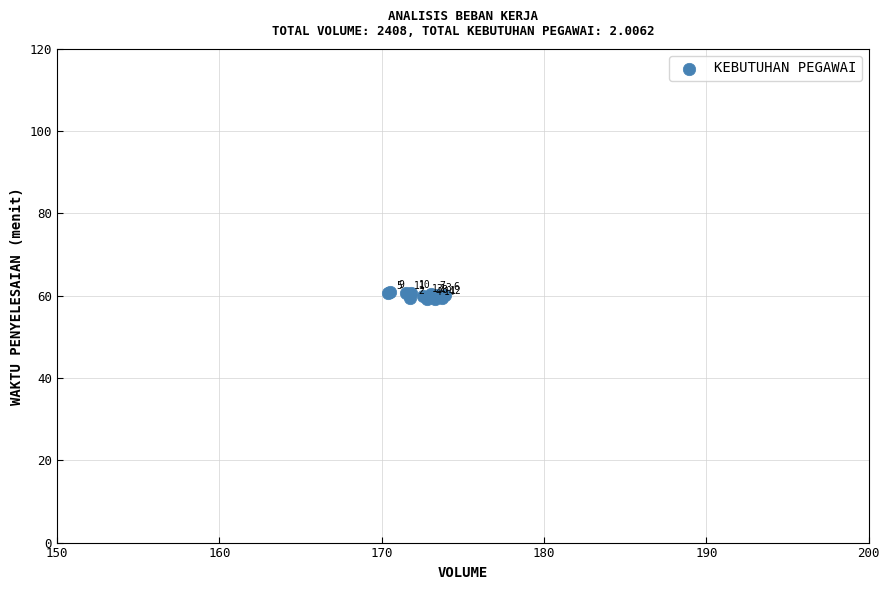

What Y value in the scatter plot is closest to 60?

59.9